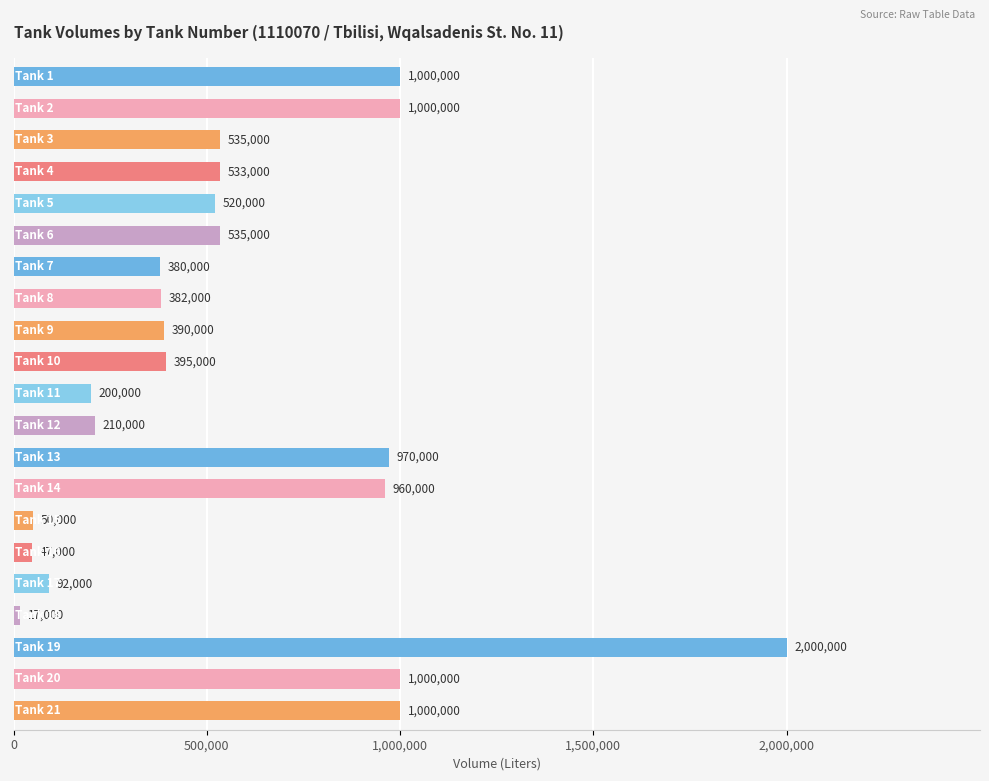

What is the value of the 2nd bar from the top?

1000000